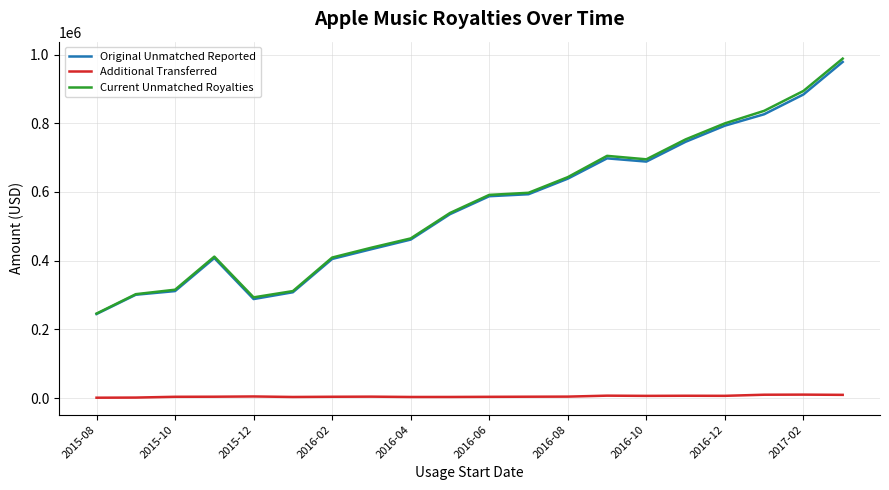

In Current Unmatched Royalties, how many points are higher than both neighbors (excluding endpoints)?

2